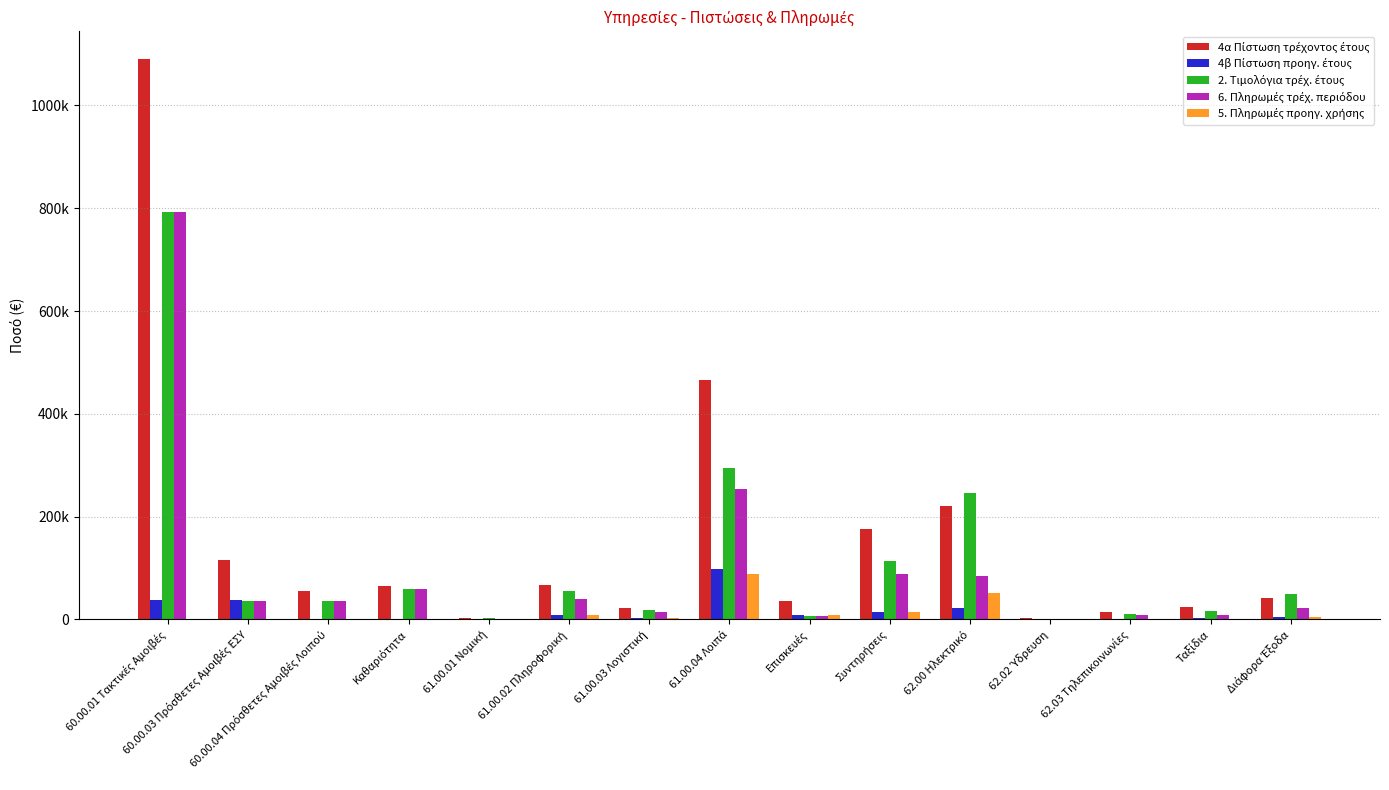

Are the bars horizontal?

No